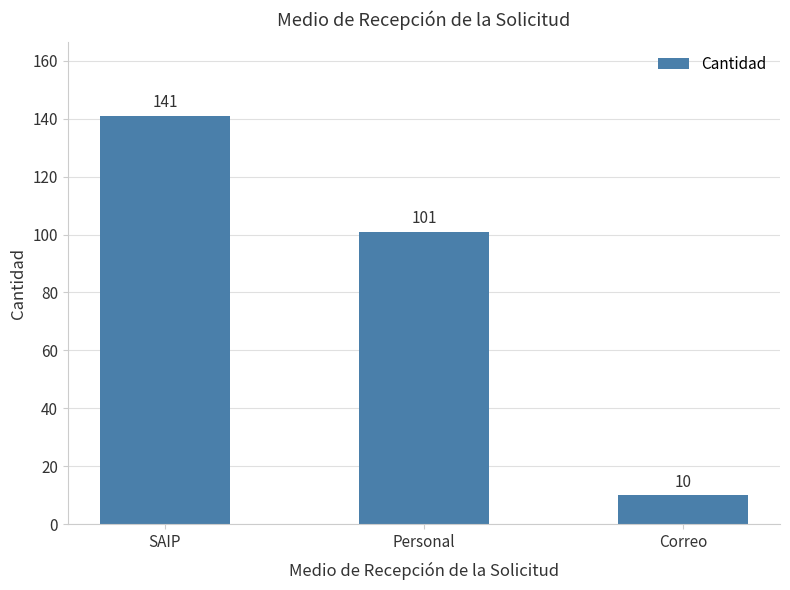

List the labels in order of value, smallest first.

Correo, Personal, SAIP